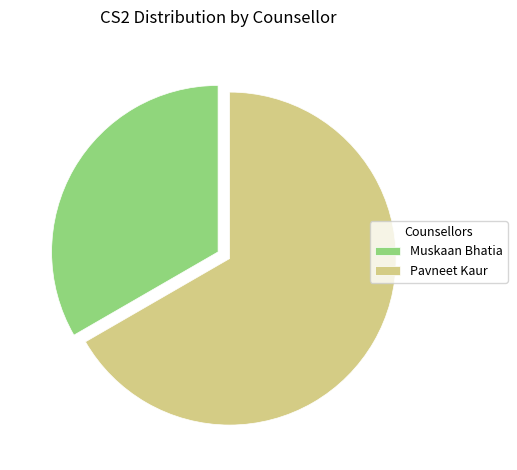

Which category has the smallest portion of the pie?

Muskaan Bhatia